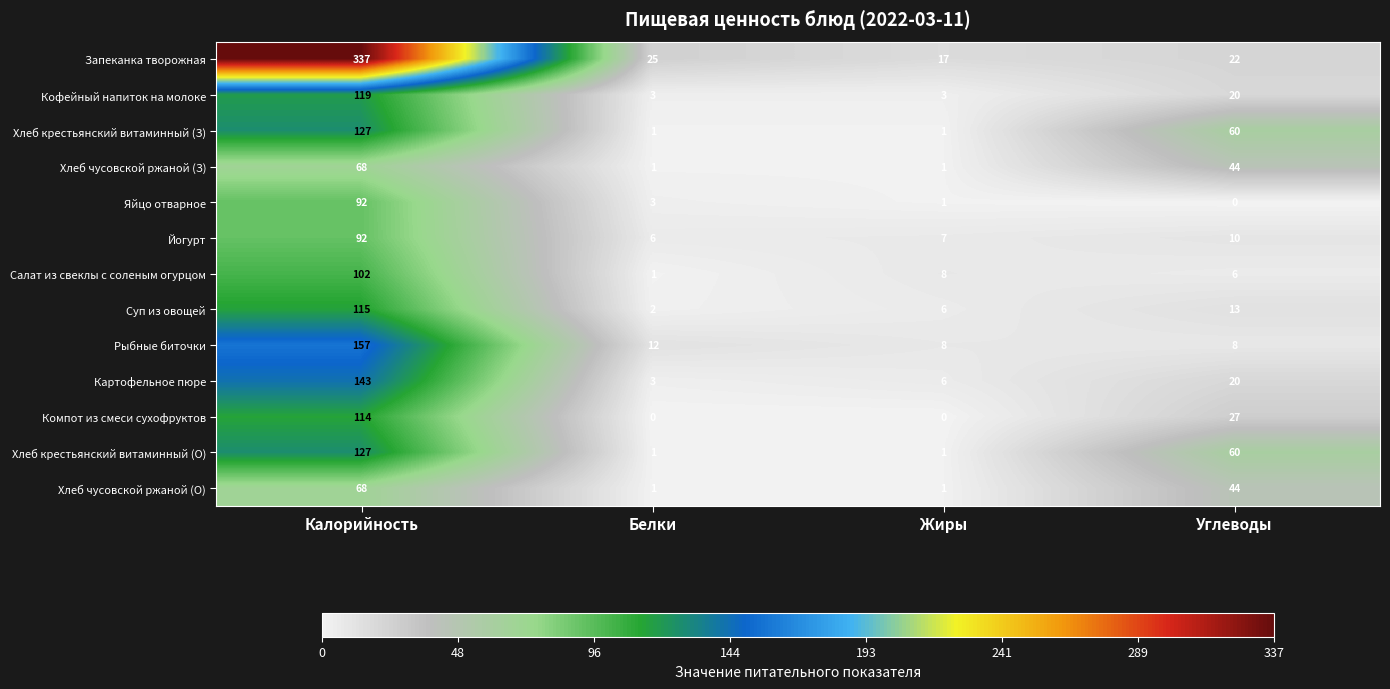

What is the greatest value displayed?

337